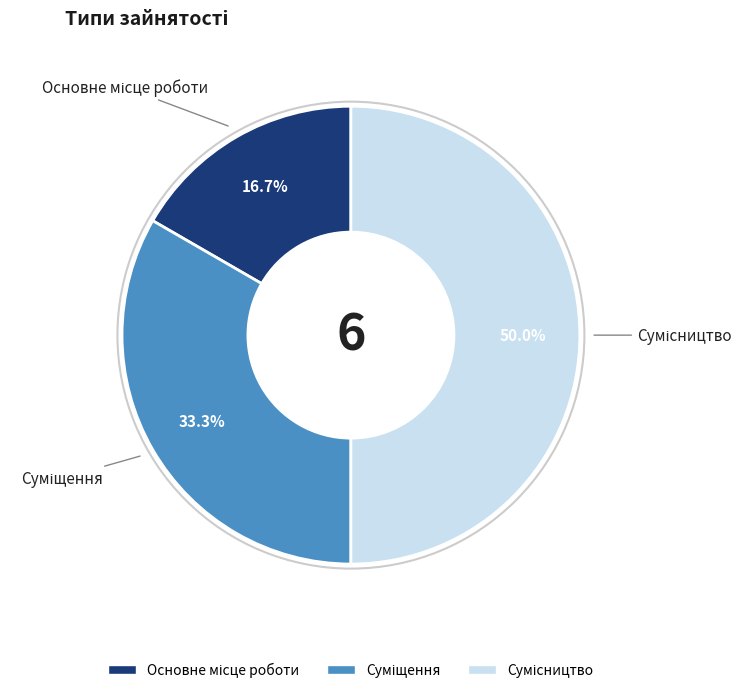

True or false: Основне місце роботи accounts for 22% of the total.

False